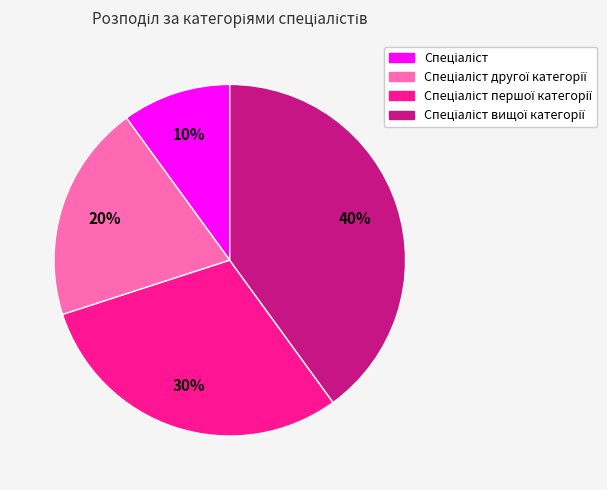

Is there any slice that represents more than half of the pie?

No